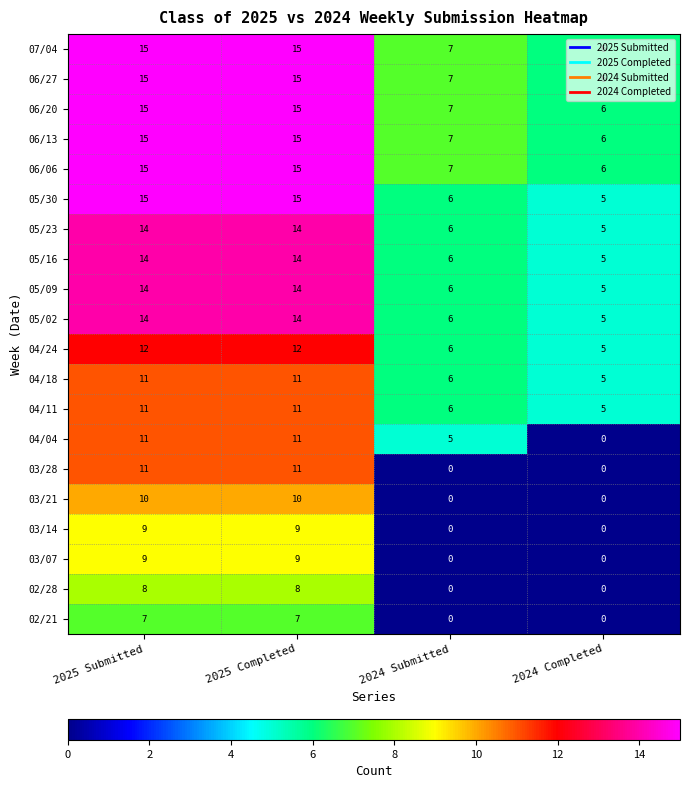

What is the average value of the 04/24 series?

9